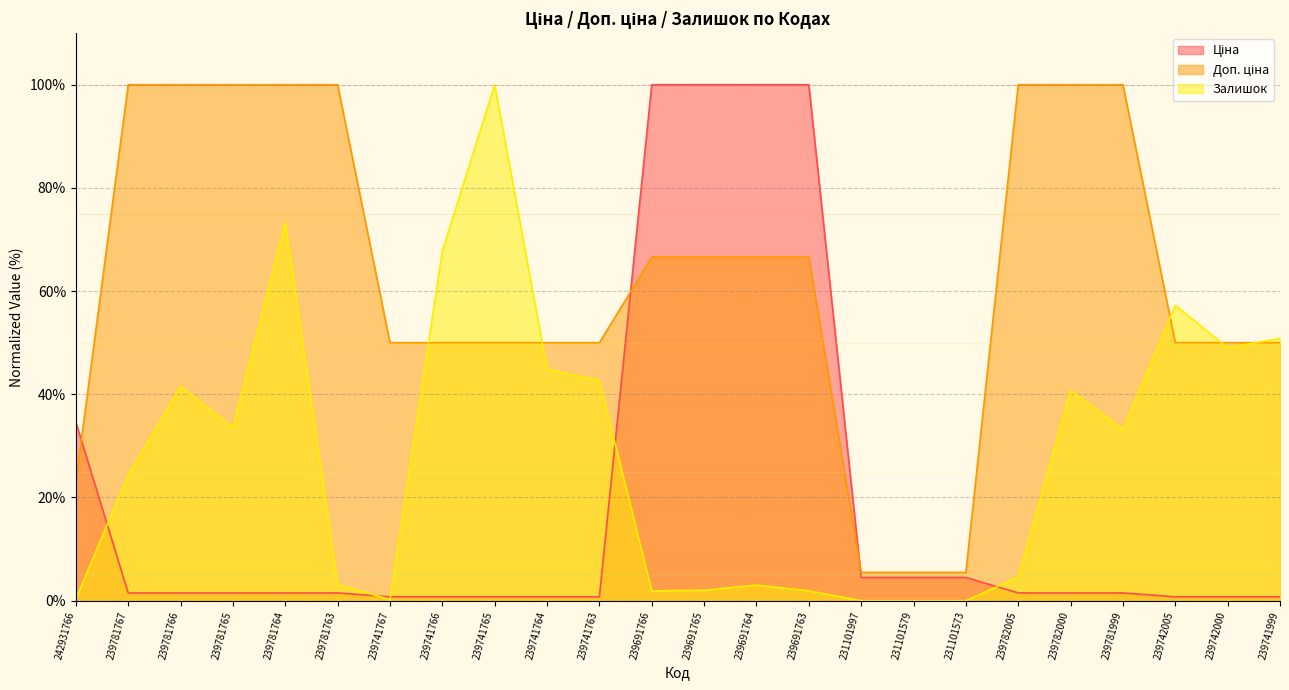

What position from the left is 239741765?

9